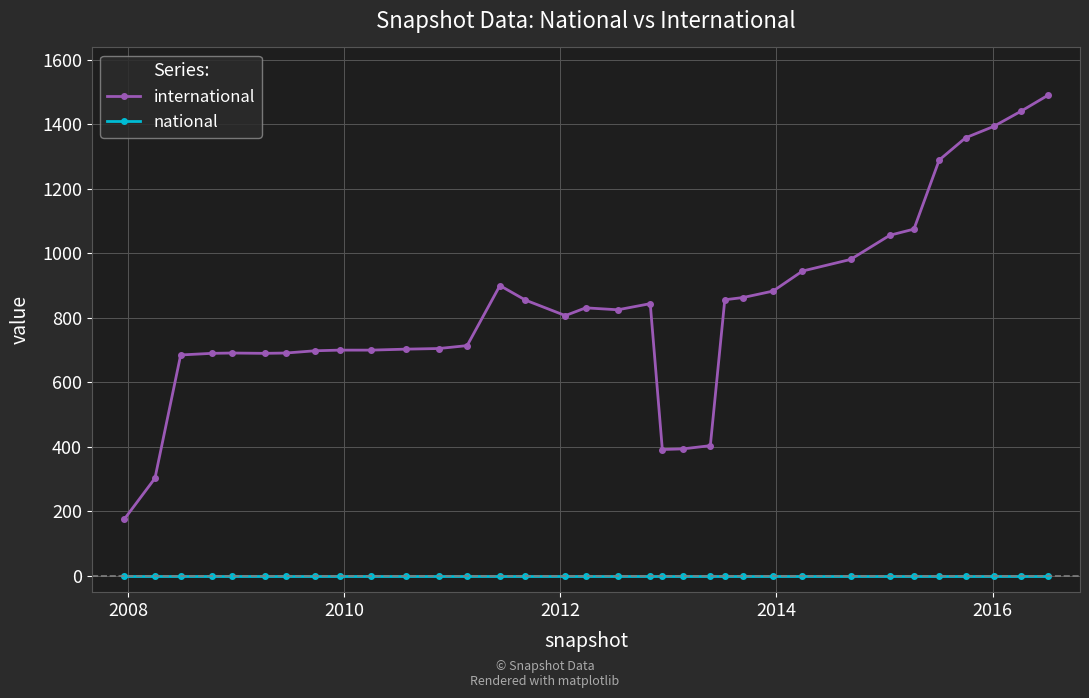

What is the difference between the maximum and minimum values in the international series?

1313